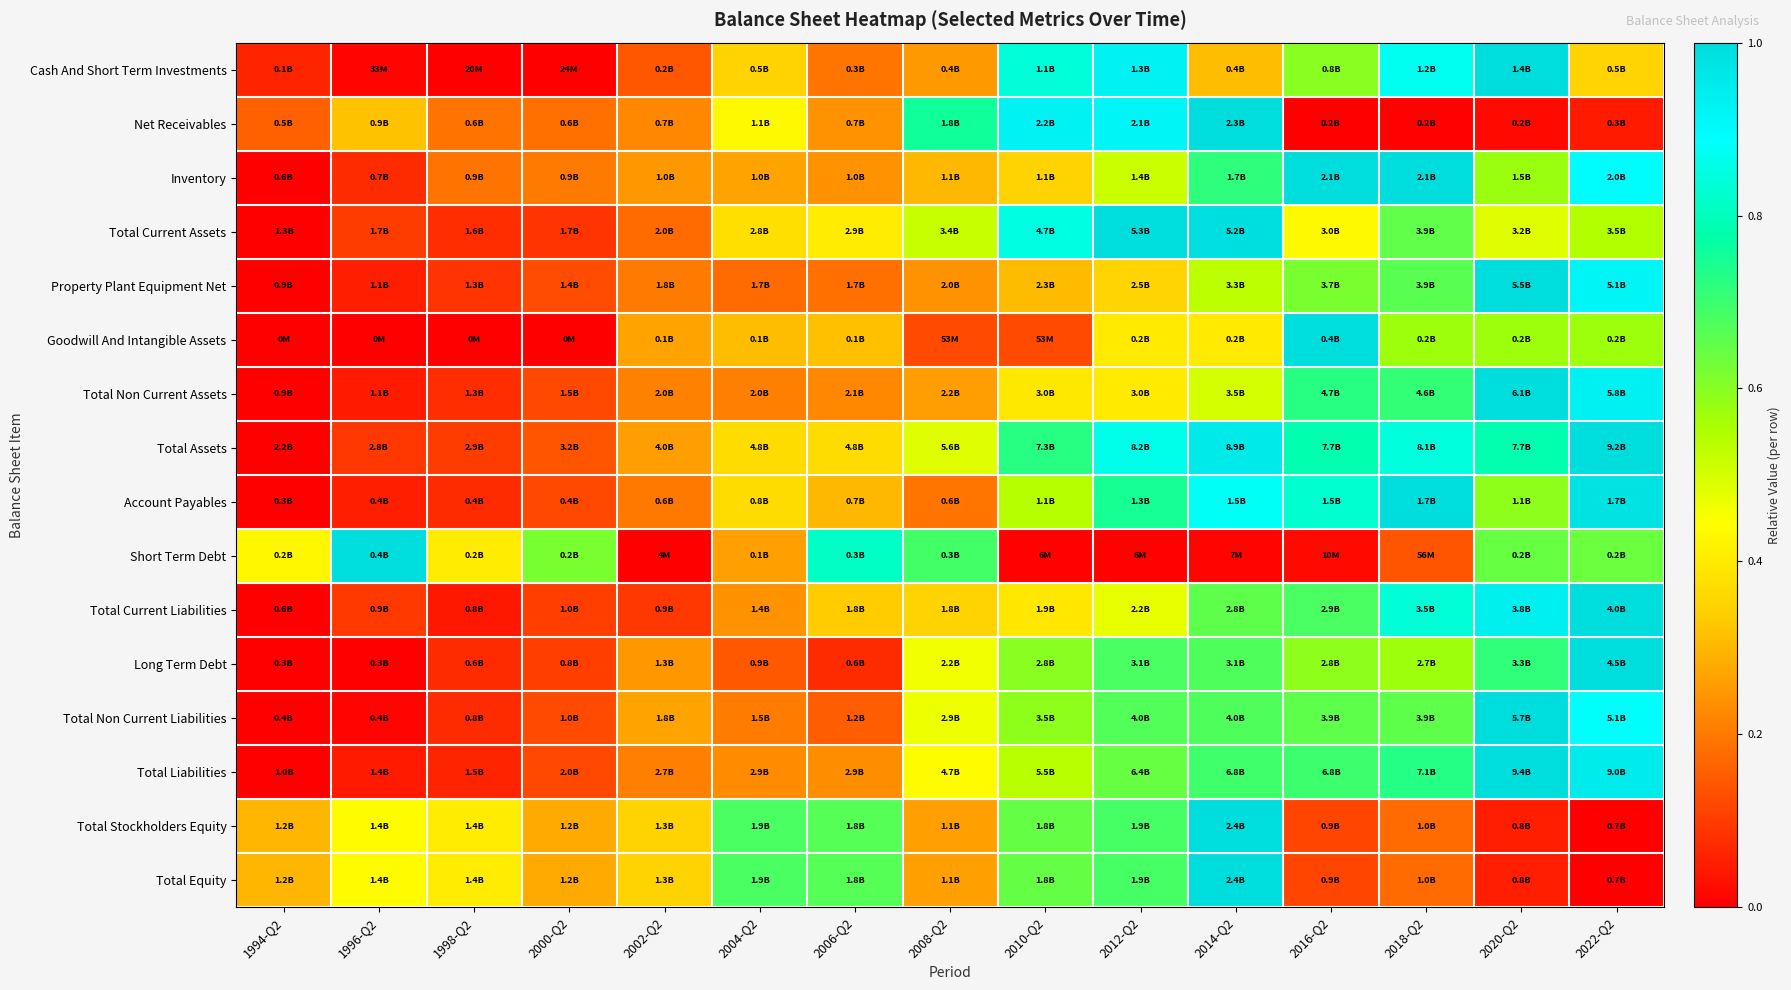

Reading right to left, transcribe all the data shown in this chart.

Cash And Short Term Investments: 2022-Q2=0.4	2020-Q2=1.0	2018-Q2=0.9	2016-Q2=0.6	2014-Q2=0.3	2012-Q2=0.9	2010-Q2=0.8	2008-Q2=0.3	2006-Q2=0.2	2004-Q2=0.3	2002-Q2=0.1	2000-Q2=0.0	1998-Q2=0.0	1996-Q2=0.0	1994-Q2=0.1
Net Receivables: 2022-Q2=0.0	2020-Q2=0.0	2018-Q2=0.0	2016-Q2=0.0	2014-Q2=1.0	2012-Q2=0.9	2010-Q2=0.9	2008-Q2=0.8	2006-Q2=0.2	2004-Q2=0.4	2002-Q2=0.2	2000-Q2=0.2	1998-Q2=0.2	1996-Q2=0.3	1994-Q2=0.2
Inventory: 2022-Q2=0.9	2020-Q2=0.6	2018-Q2=1.0	2016-Q2=1.0	2014-Q2=0.7	2012-Q2=0.5	2010-Q2=0.4	2008-Q2=0.3	2006-Q2=0.2	2004-Q2=0.3	2002-Q2=0.2	2000-Q2=0.2	1998-Q2=0.2	1996-Q2=0.1	1994-Q2=0.0
Total Current Assets: 2022-Q2=0.5	2020-Q2=0.5	2018-Q2=0.7	2016-Q2=0.4	2014-Q2=1.0	2012-Q2=1.0	2010-Q2=0.8	2008-Q2=0.5	2006-Q2=0.4	2004-Q2=0.4	2002-Q2=0.2	2000-Q2=0.1	1998-Q2=0.1	1996-Q2=0.1	1994-Q2=0.0
Property Plant Equipment Net: 2022-Q2=0.9	2020-Q2=1.0	2018-Q2=0.7	2016-Q2=0.6	2014-Q2=0.5	2012-Q2=0.4	2010-Q2=0.3	2008-Q2=0.2	2006-Q2=0.2	2004-Q2=0.2	2002-Q2=0.2	2000-Q2=0.1	1998-Q2=0.1	1996-Q2=0.1	1994-Q2=0.0
Goodwill And Intangible Assets: 2022-Q2=0.6	2020-Q2=0.6	2018-Q2=0.6	2016-Q2=1.0	2014-Q2=0.4	2012-Q2=0.4	2010-Q2=0.1	2008-Q2=0.1	2006-Q2=0.3	2004-Q2=0.3	2002-Q2=0.3	2000-Q2=0.0	1998-Q2=0.0	1996-Q2=0.0	1994-Q2=0.0
Total Non Current Assets: 2022-Q2=0.9	2020-Q2=1.0	2018-Q2=0.7	2016-Q2=0.7	2014-Q2=0.5	2012-Q2=0.4	2010-Q2=0.4	2008-Q2=0.3	2006-Q2=0.2	2004-Q2=0.2	2002-Q2=0.2	2000-Q2=0.1	1998-Q2=0.1	1996-Q2=0.0	1994-Q2=0.0
Total Assets: 2022-Q2=1.0	2020-Q2=0.8	2018-Q2=0.8	2016-Q2=0.8	2014-Q2=1.0	2012-Q2=0.9	2010-Q2=0.7	2008-Q2=0.5	2006-Q2=0.4	2004-Q2=0.4	2002-Q2=0.3	2000-Q2=0.1	1998-Q2=0.1	1996-Q2=0.1	1994-Q2=0.0
Account Payables: 2022-Q2=1.0	2020-Q2=0.6	2018-Q2=1.0	2016-Q2=0.8	2014-Q2=0.9	2012-Q2=0.7	2010-Q2=0.5	2008-Q2=0.2	2006-Q2=0.3	2004-Q2=0.4	2002-Q2=0.2	2000-Q2=0.1	1998-Q2=0.1	1996-Q2=0.1	1994-Q2=0.0
Short Term Debt: 2022-Q2=0.6	2020-Q2=0.6	2018-Q2=0.1	2016-Q2=0.0	2014-Q2=0.0	2012-Q2=0.0	2010-Q2=0.0	2008-Q2=0.7	2006-Q2=0.8	2004-Q2=0.3	2002-Q2=0.0	2000-Q2=0.6	1998-Q2=0.4	1996-Q2=1.0	1994-Q2=0.4
Total Current Liabilities: 2022-Q2=1.0	2020-Q2=0.9	2018-Q2=0.8	2016-Q2=0.7	2014-Q2=0.7	2012-Q2=0.5	2010-Q2=0.4	2008-Q2=0.3	2006-Q2=0.3	2004-Q2=0.2	2002-Q2=0.1	2000-Q2=0.1	1998-Q2=0.0	1996-Q2=0.1	1994-Q2=0.0
Long Term Debt: 2022-Q2=1.0	2020-Q2=0.7	2018-Q2=0.6	2016-Q2=0.6	2014-Q2=0.7	2012-Q2=0.7	2010-Q2=0.6	2008-Q2=0.5	2006-Q2=0.1	2004-Q2=0.1	2002-Q2=0.2	2000-Q2=0.1	1998-Q2=0.1	1996-Q2=0.0	1994-Q2=0.0
Total Non Current Liabilities: 2022-Q2=0.9	2020-Q2=1.0	2018-Q2=0.7	2016-Q2=0.7	2014-Q2=0.7	2012-Q2=0.7	2010-Q2=0.6	2008-Q2=0.5	2006-Q2=0.2	2004-Q2=0.2	2002-Q2=0.3	2000-Q2=0.1	1998-Q2=0.1	1996-Q2=0.0	1994-Q2=0.0
Total Liabilities: 2022-Q2=1.0	2020-Q2=1.0	2018-Q2=0.7	2016-Q2=0.7	2014-Q2=0.7	2012-Q2=0.6	2010-Q2=0.5	2008-Q2=0.4	2006-Q2=0.2	2004-Q2=0.2	2002-Q2=0.2	2000-Q2=0.1	1998-Q2=0.1	1996-Q2=0.0	1994-Q2=0.0
Total Stockholders Equity: 2022-Q2=0.0	2020-Q2=0.1	2018-Q2=0.2	2016-Q2=0.1	2014-Q2=1.0	2012-Q2=0.7	2010-Q2=0.6	2008-Q2=0.3	2006-Q2=0.7	2004-Q2=0.7	2002-Q2=0.3	2000-Q2=0.3	1998-Q2=0.4	1996-Q2=0.4	1994-Q2=0.3
Total Equity: 2022-Q2=0.0	2020-Q2=0.1	2018-Q2=0.2	2016-Q2=0.1	2014-Q2=1.0	2012-Q2=0.7	2010-Q2=0.6	2008-Q2=0.3	2006-Q2=0.7	2004-Q2=0.7	2002-Q2=0.3	2000-Q2=0.3	1998-Q2=0.4	1996-Q2=0.4	1994-Q2=0.3